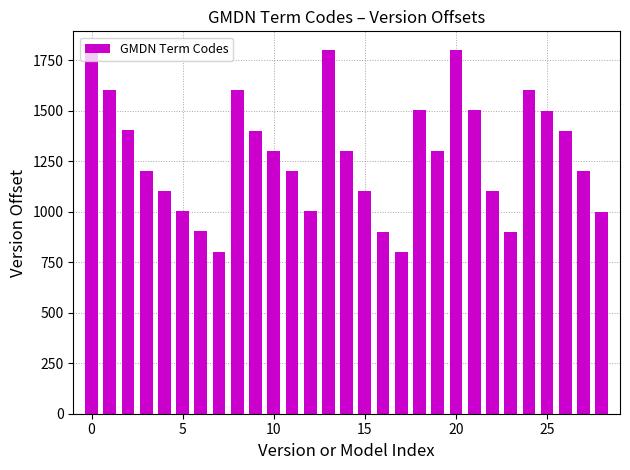

What is the sum of all values?

37029